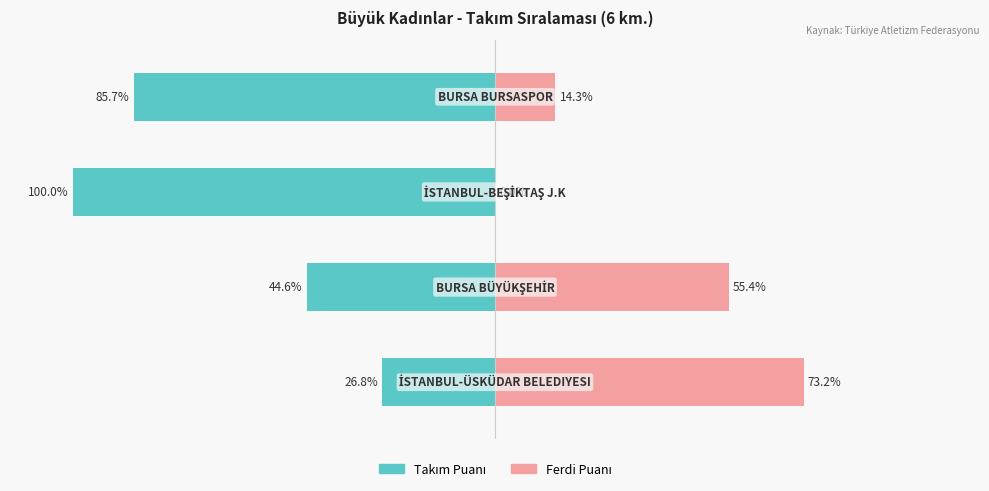

Reading left to right, what are all the values shown in this chart?

Takım Puanı: 0=-26.8	1=-44.6	2=-100.0	3=-85.7
Ferdi Puanı: 0=73.2	1=55.4	2=0.0	3=14.3